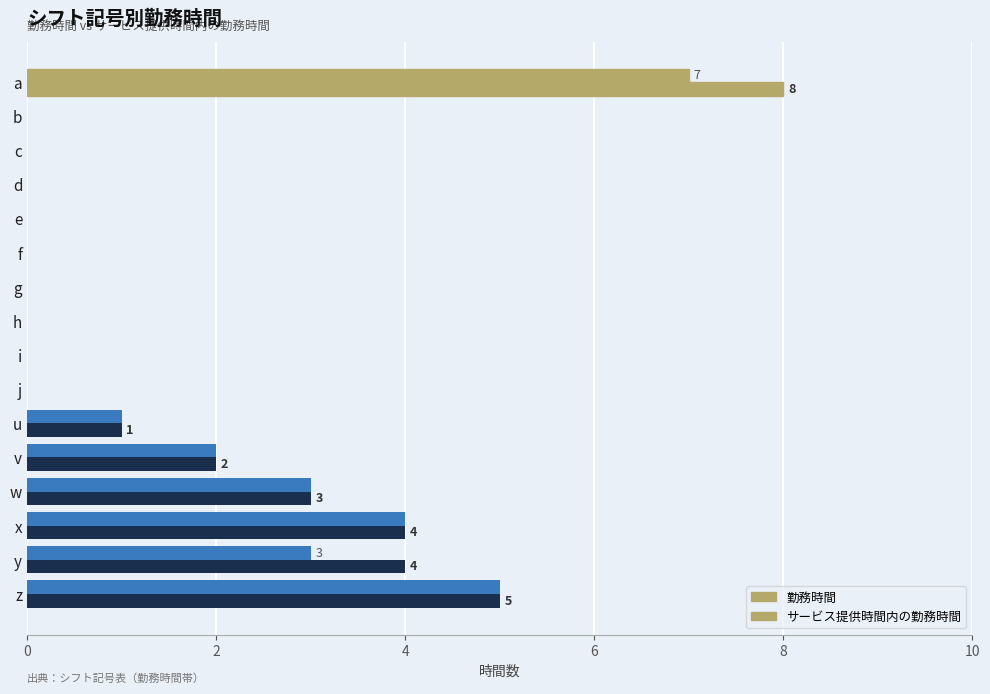

What is the difference between the maximum and minimum values in the 勤務時間 series?

8